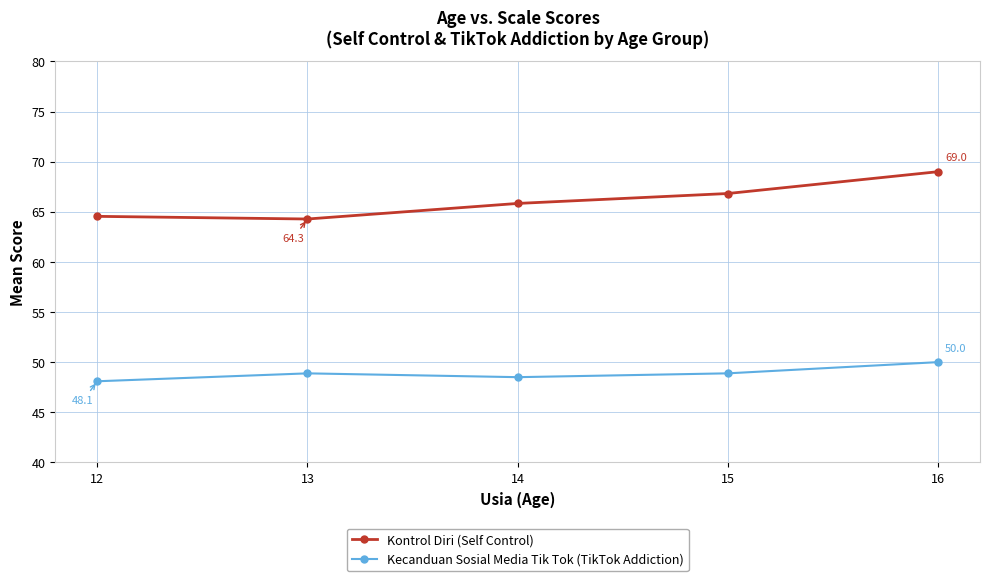

Where does the Kontrol Diri (Self Control) series first go above 65?

14